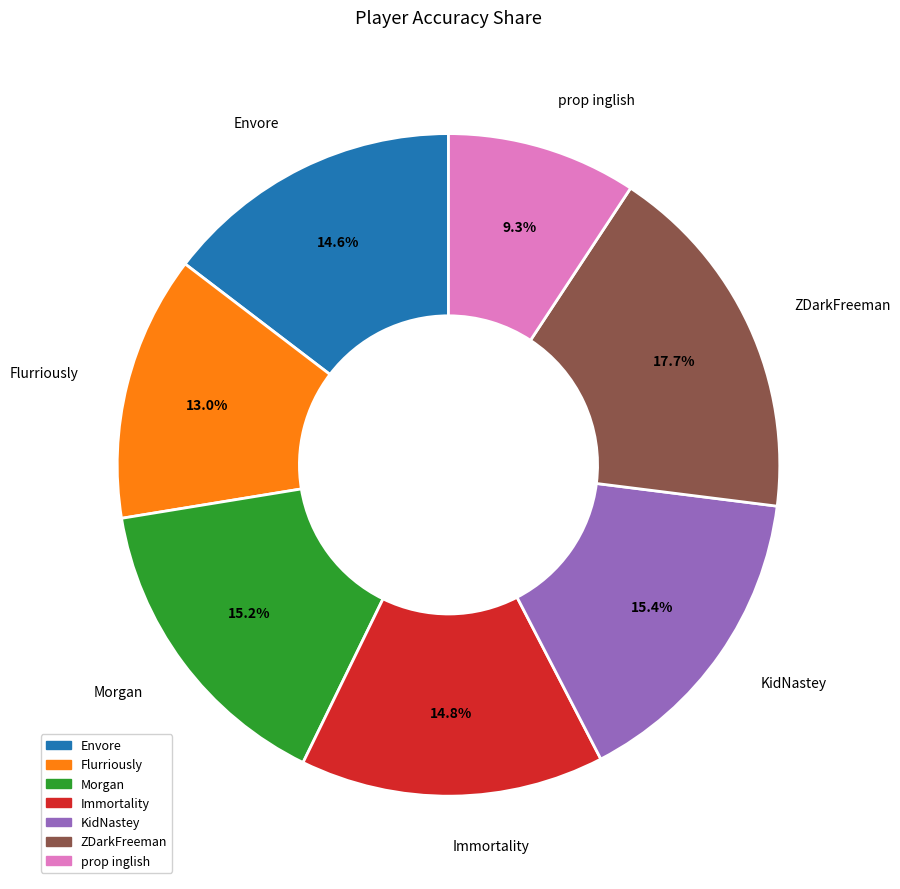

Between Flurriously and KidNastey, which is larger?

KidNastey